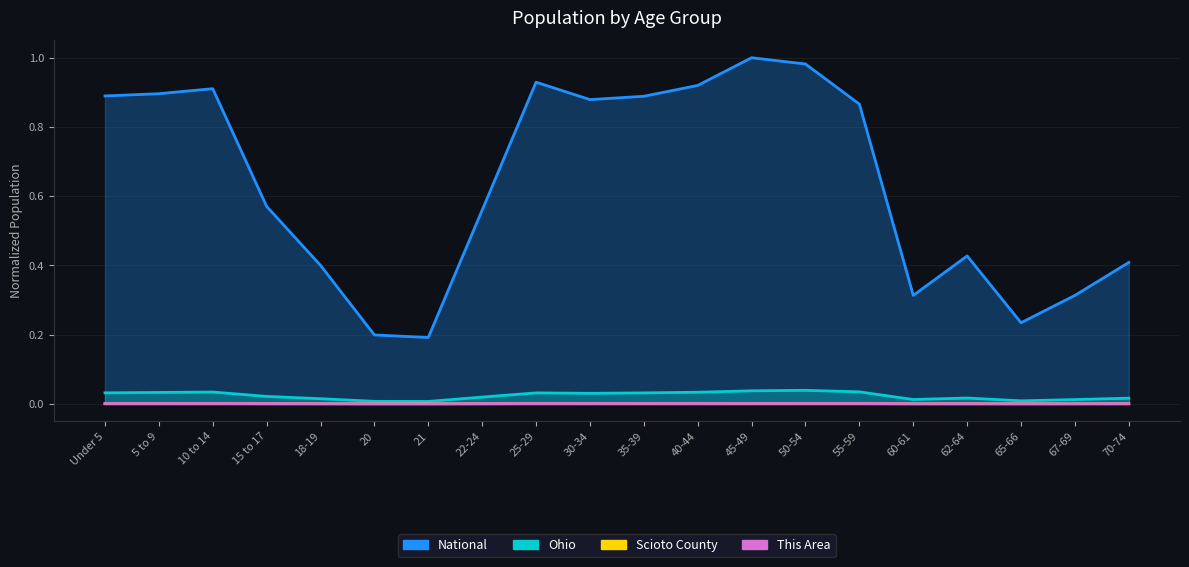

The Ohio series shows 0.0 at 5 to 9. True or false?

True